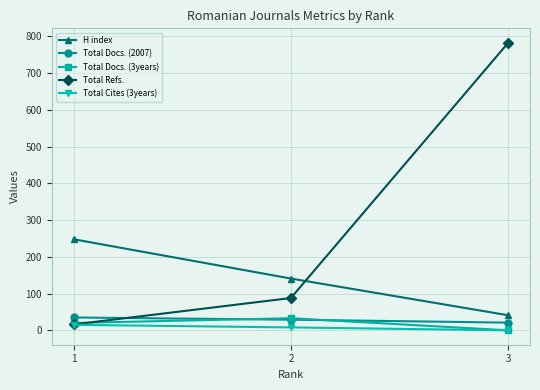

Reading left to right, transcribe all the data shown in this chart.

H index: 248	141	41
Total Docs. (2007): 35	29	21
Total Docs. (3years): 20	33	0
Total Refs.: 16	88	783
Total Cites (3years): 15	8	0